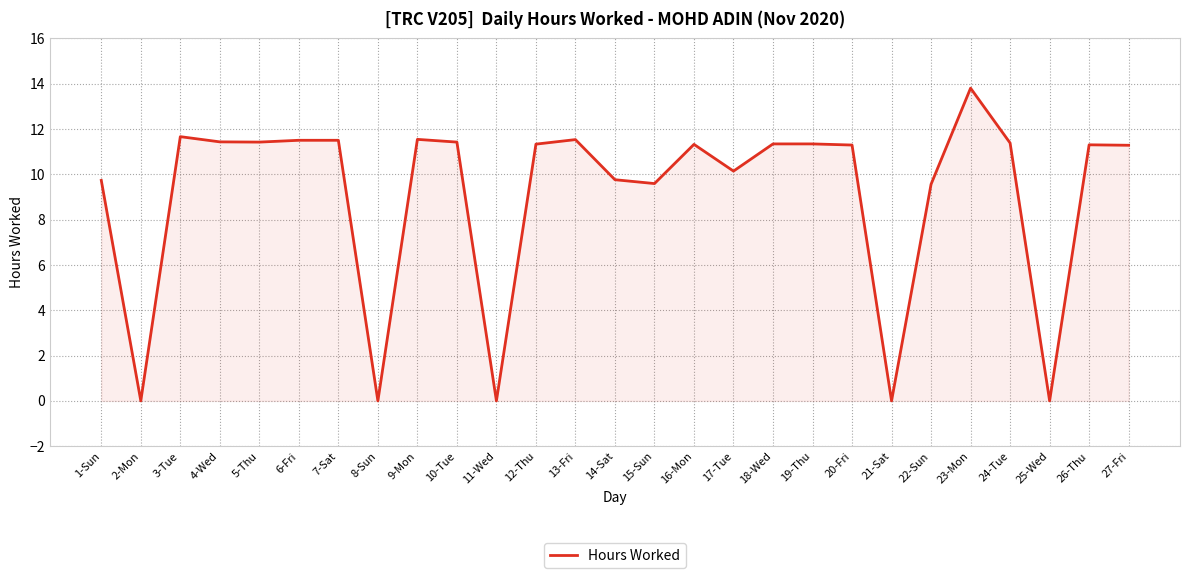

What is the difference between the values at 6-Fri and 3-Tue?

0.2